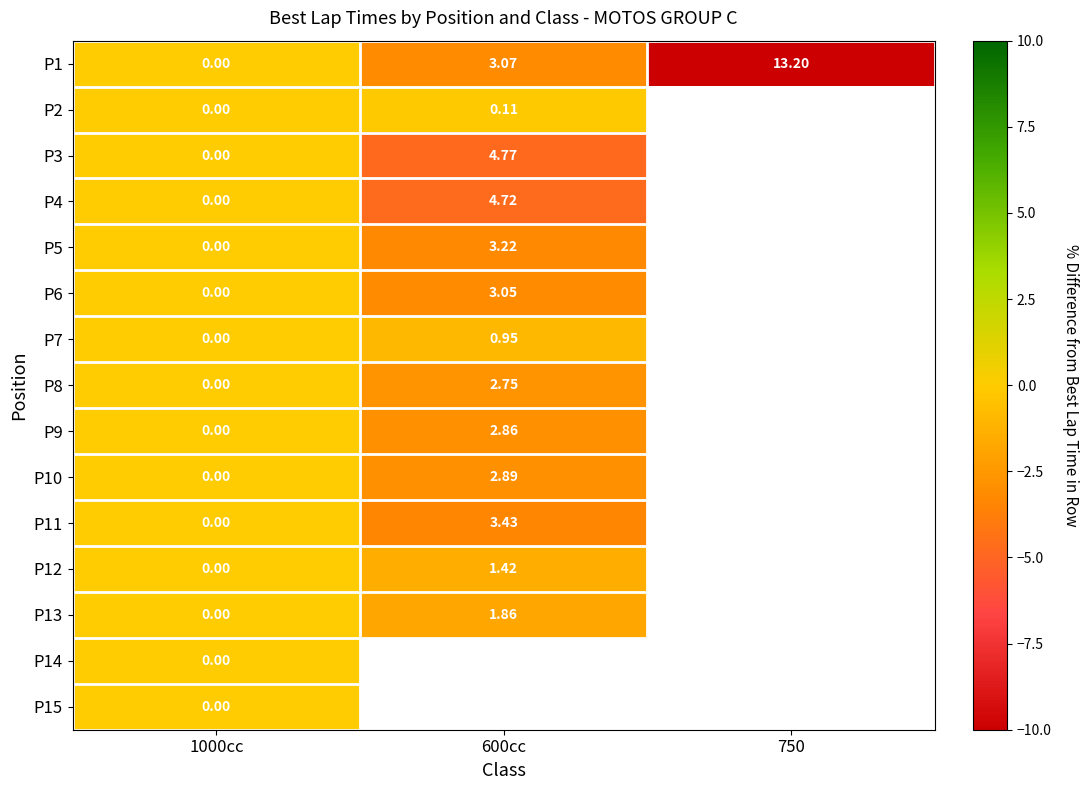

Which has a higher value, 1000cc or 750?

1000cc